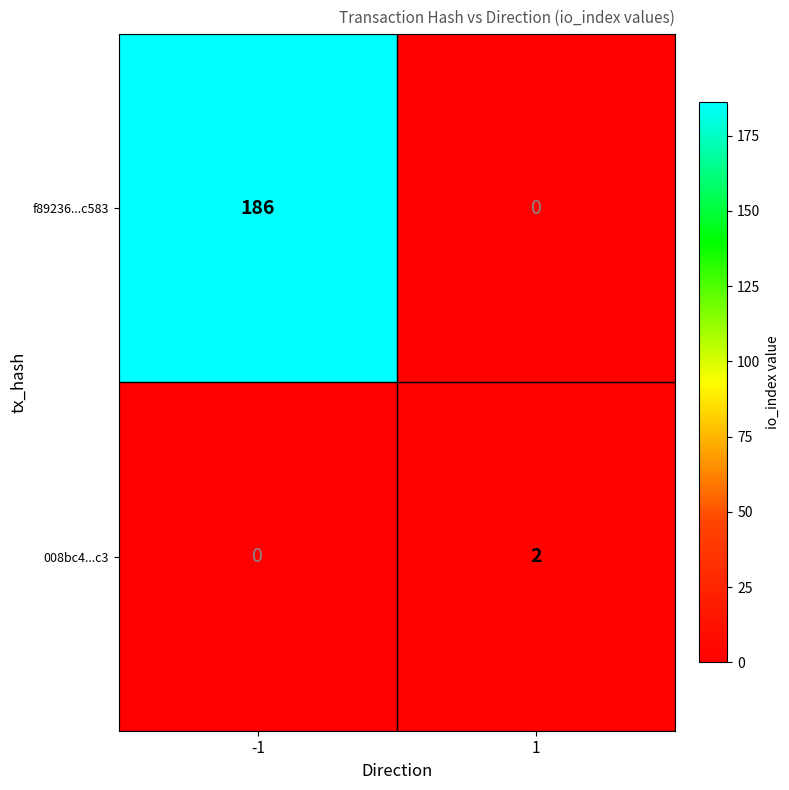

Reading left to right, transcribe all the data shown in this chart.

f89236...c583: -1=186	1=0
008bc4...c3: -1=0	1=2